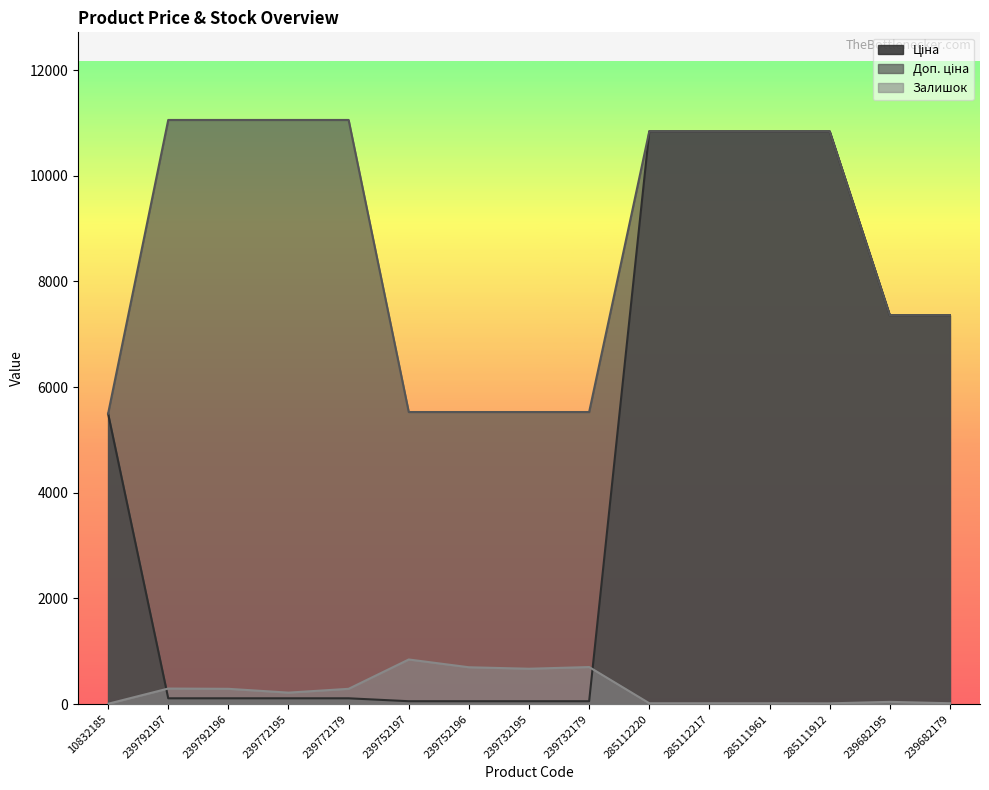

True or false: Доп. ціна and Залишок intersect in this chart.

False